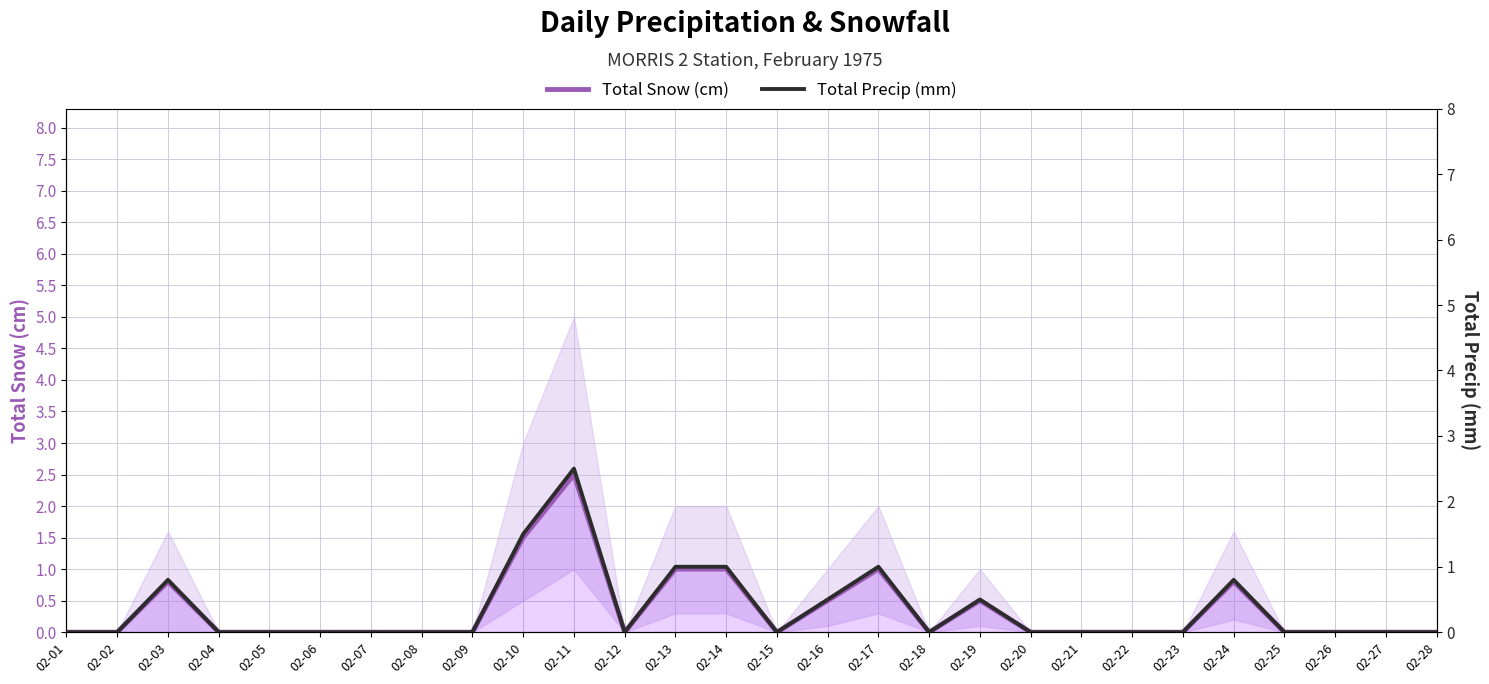

What is the value of the Total Precip (mm) point at the 19th from the left?

0.5